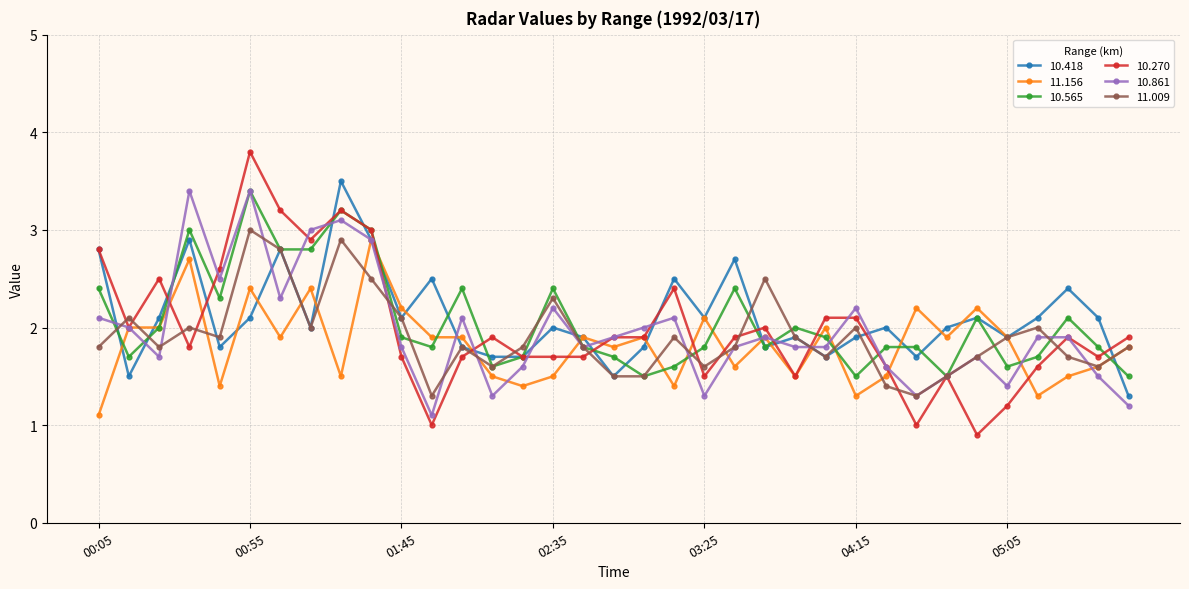

What is the maximum value for 11.156?

2.9